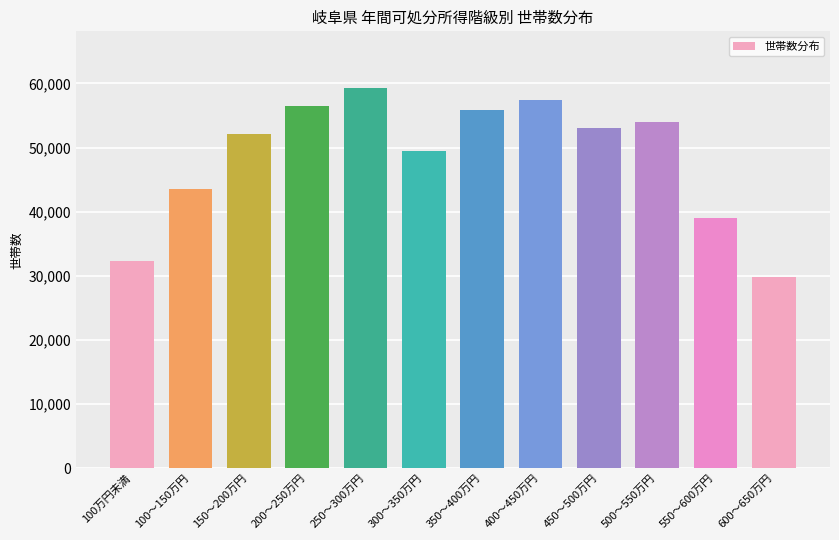

The value at 300～350万円 is 10321. True or false?

False